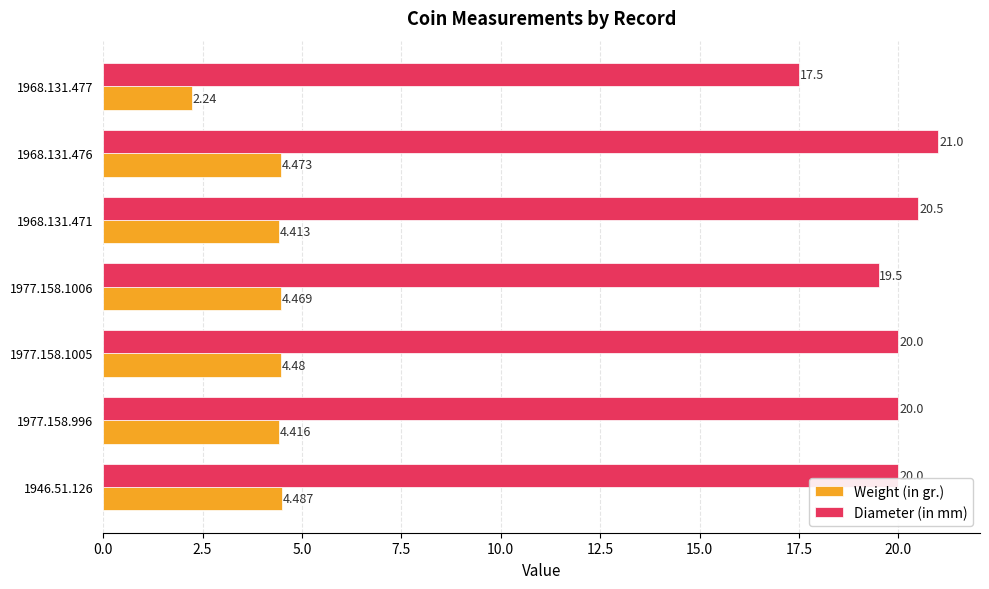

What are all the series names shown in the legend?

Weight (in gr.), Diameter (in mm)